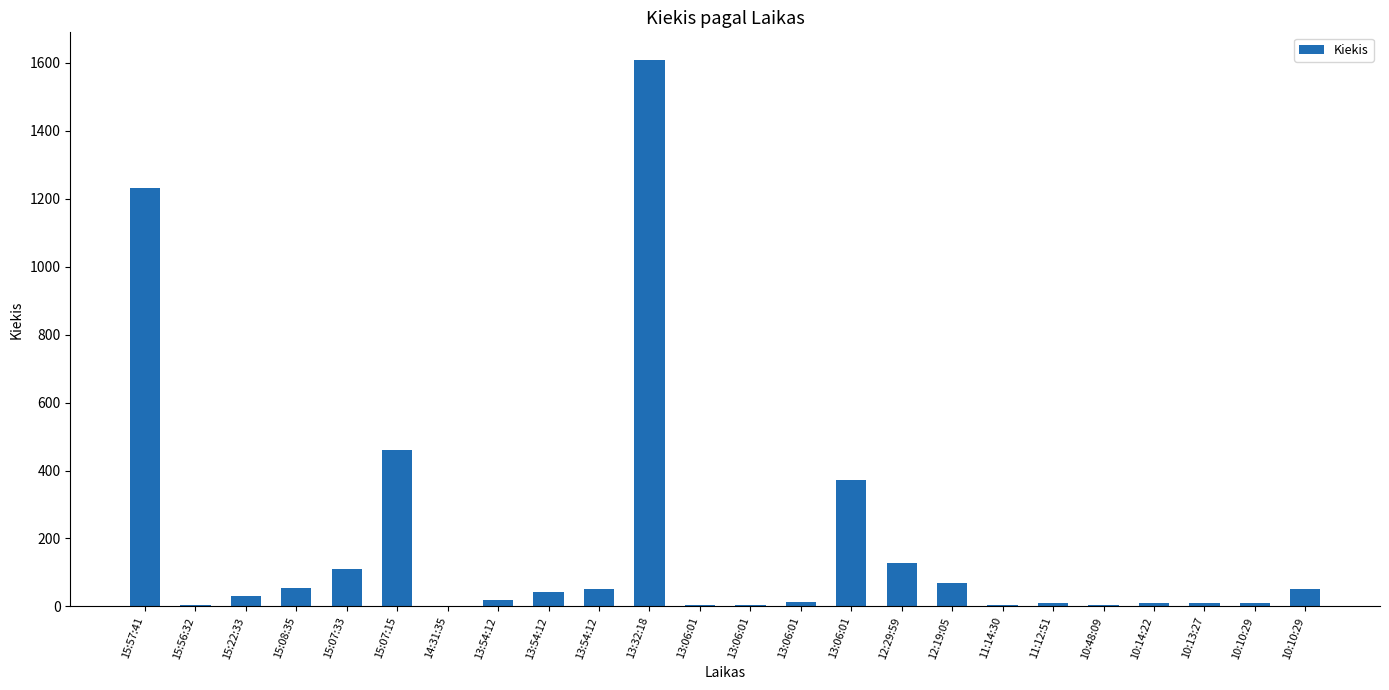

How many data points does each series have?

24